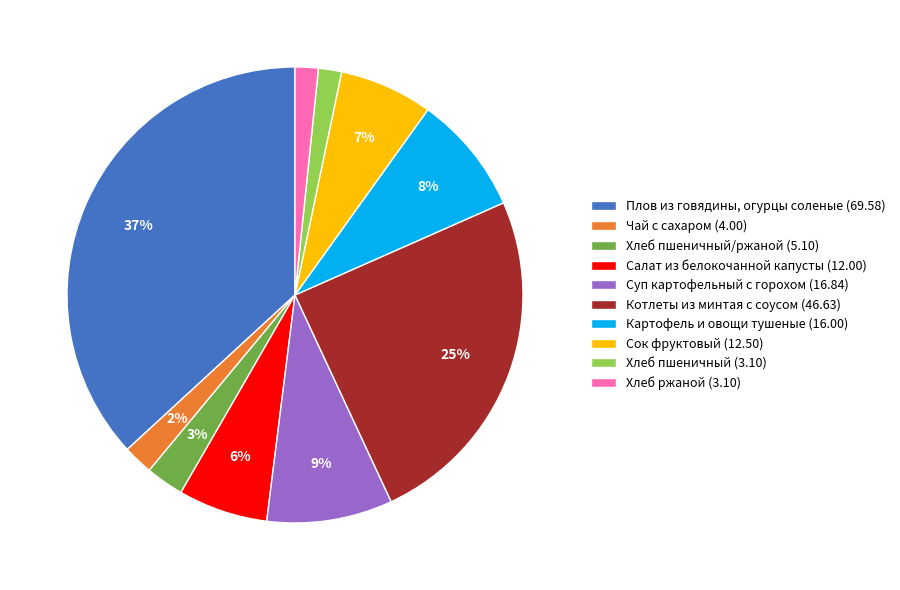

Is there a majority slice in this chart?

No